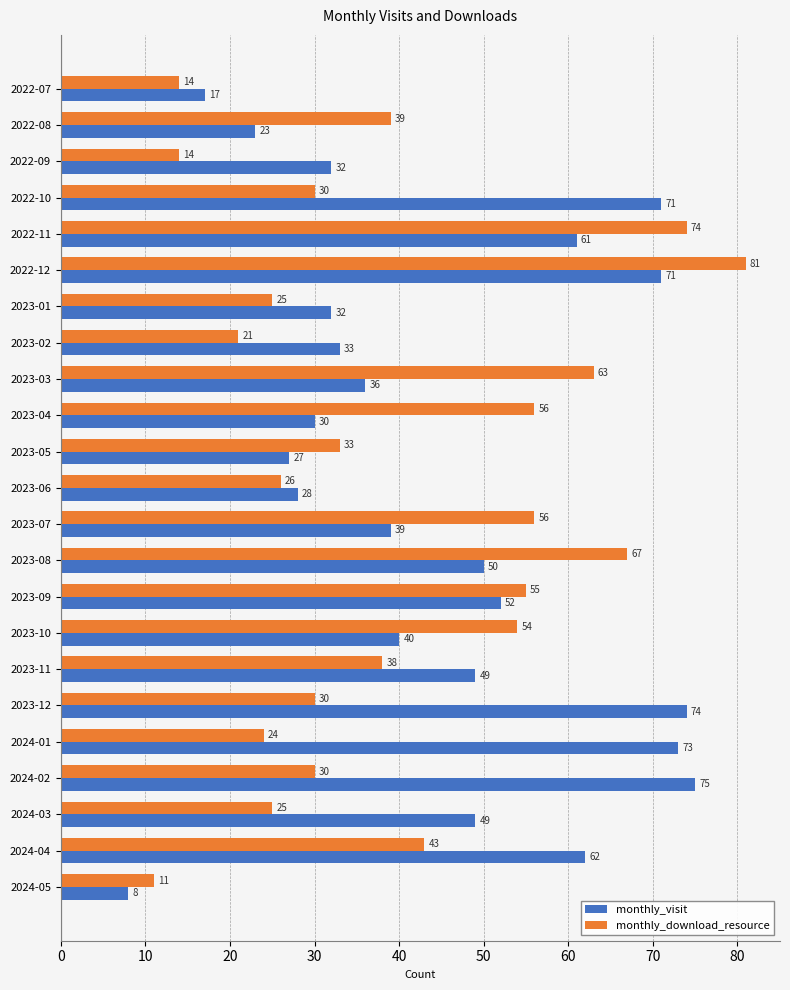

Which series has the largest range (max minus min)?

monthly_download_resource